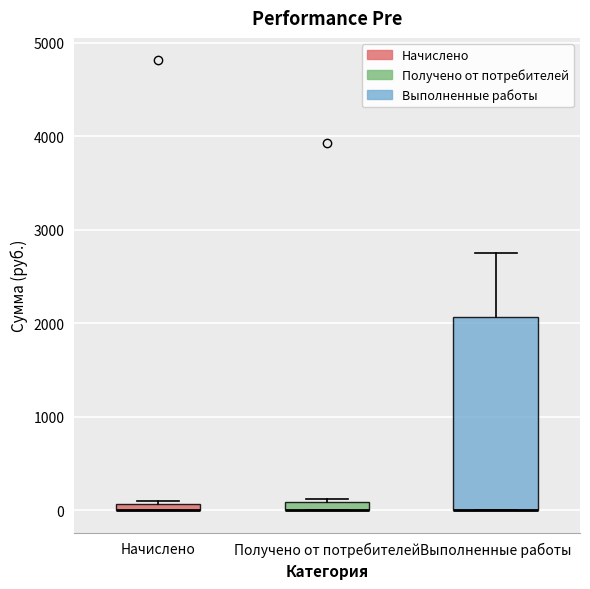

Where is the upper edge of the box for Получено от потребителей on the y-axis? The values are not printed on the chart, so give them approximately, as read against the axis.

100